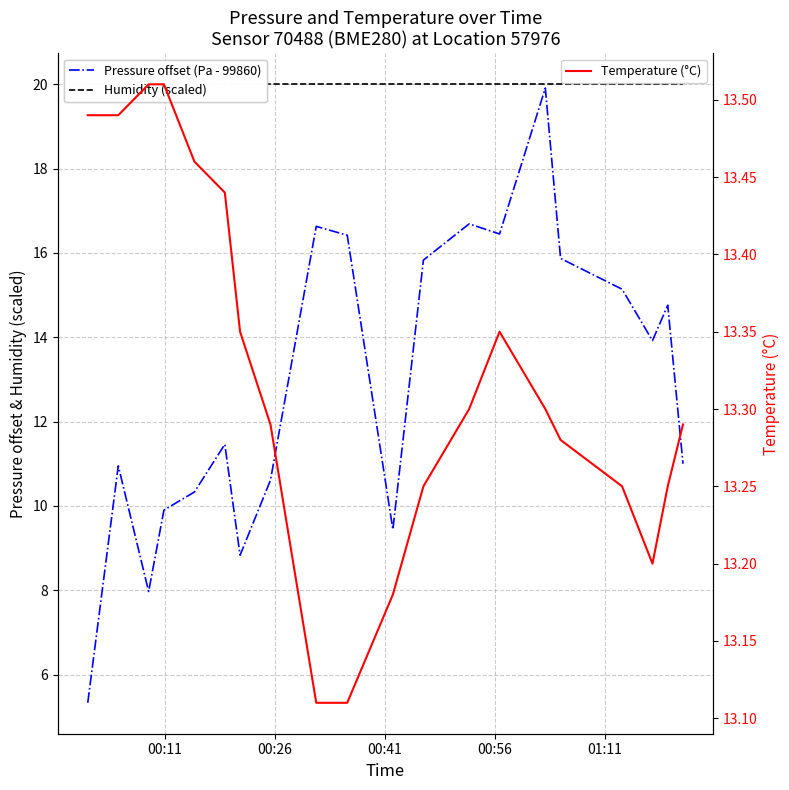

What is the value of the Pressure offset (Pa - 99860) point at the 3rd from the left?

8.0